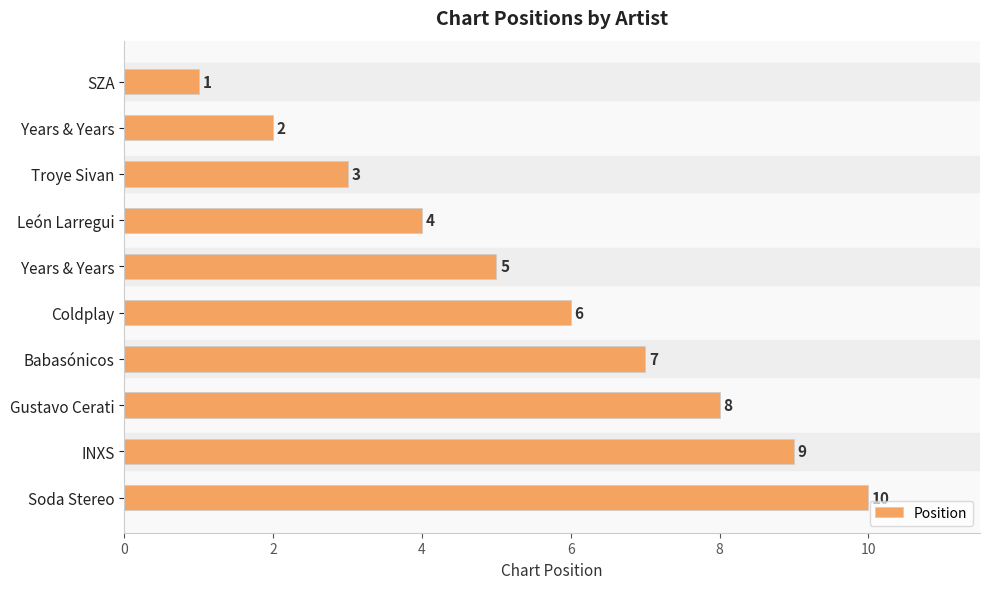

How many bars are there in total?

10